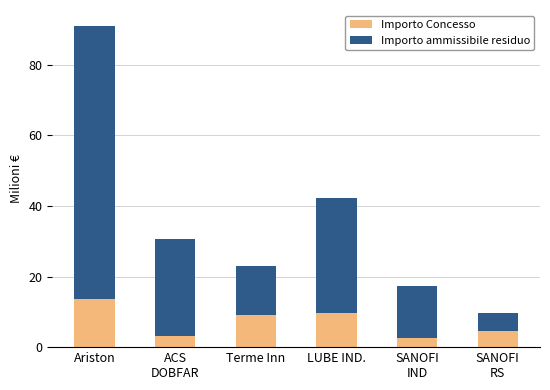

How many data points in Importo Concesso are above 9?

3